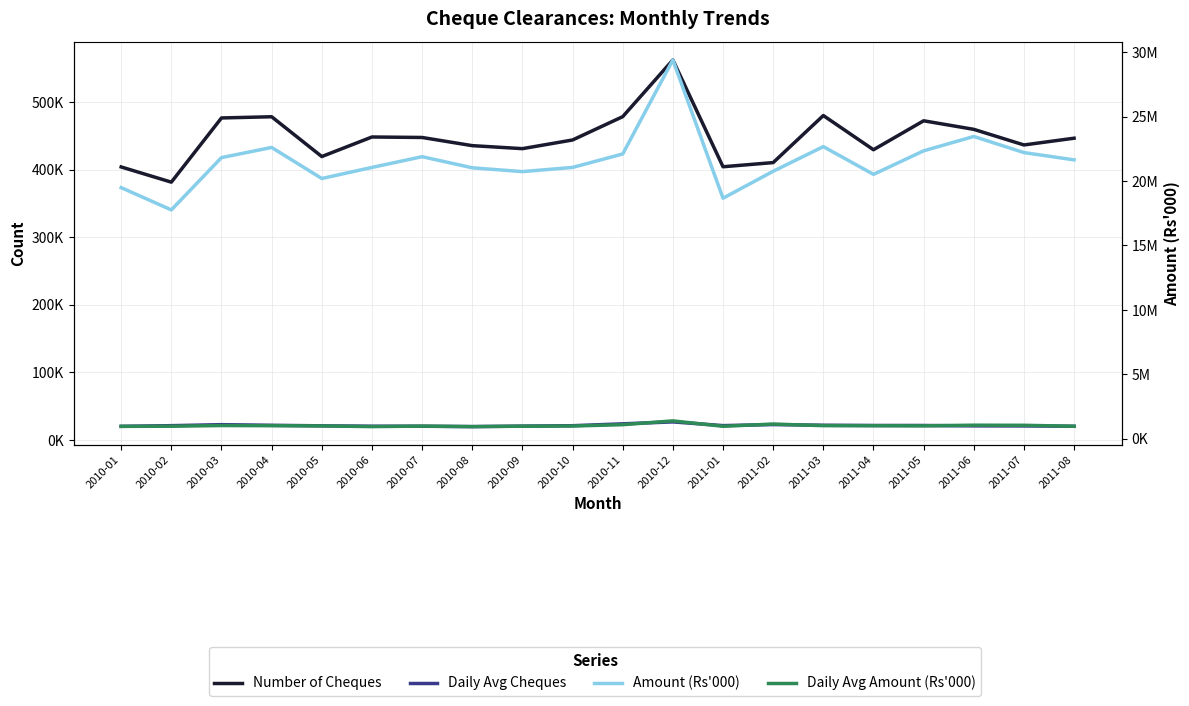

What is the value of the Number of Cheques point at the 18th from the left?

459609